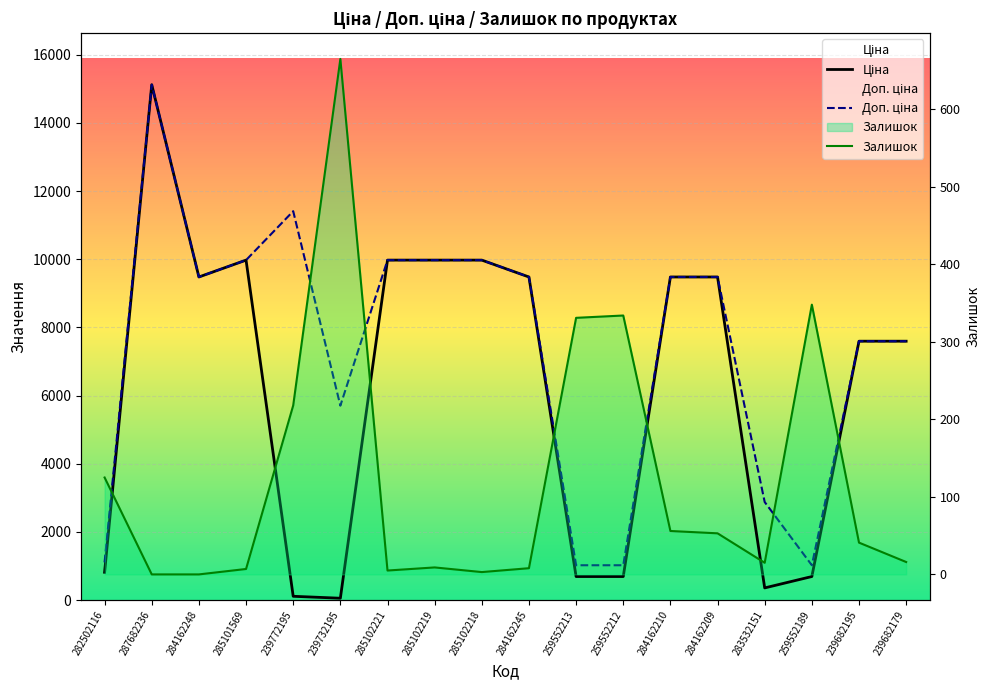

Read the Ціна value at 283532151.

359.9